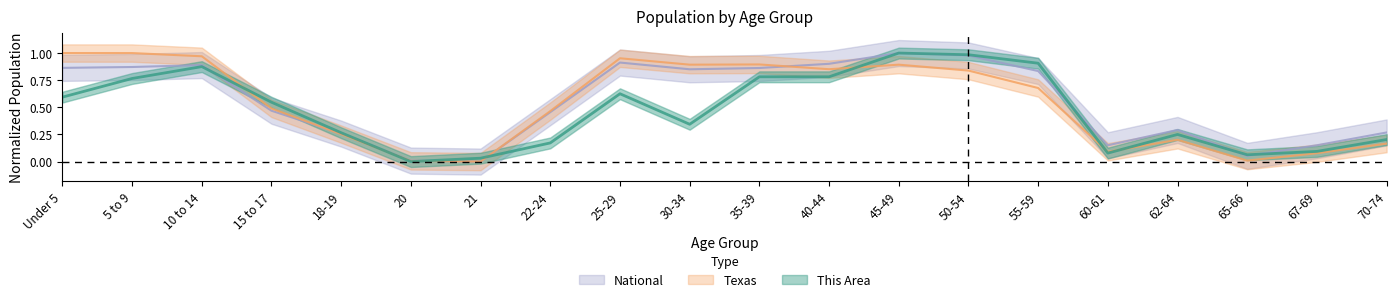

The This Area series shows 0.3 at 30-34. True or false?

True